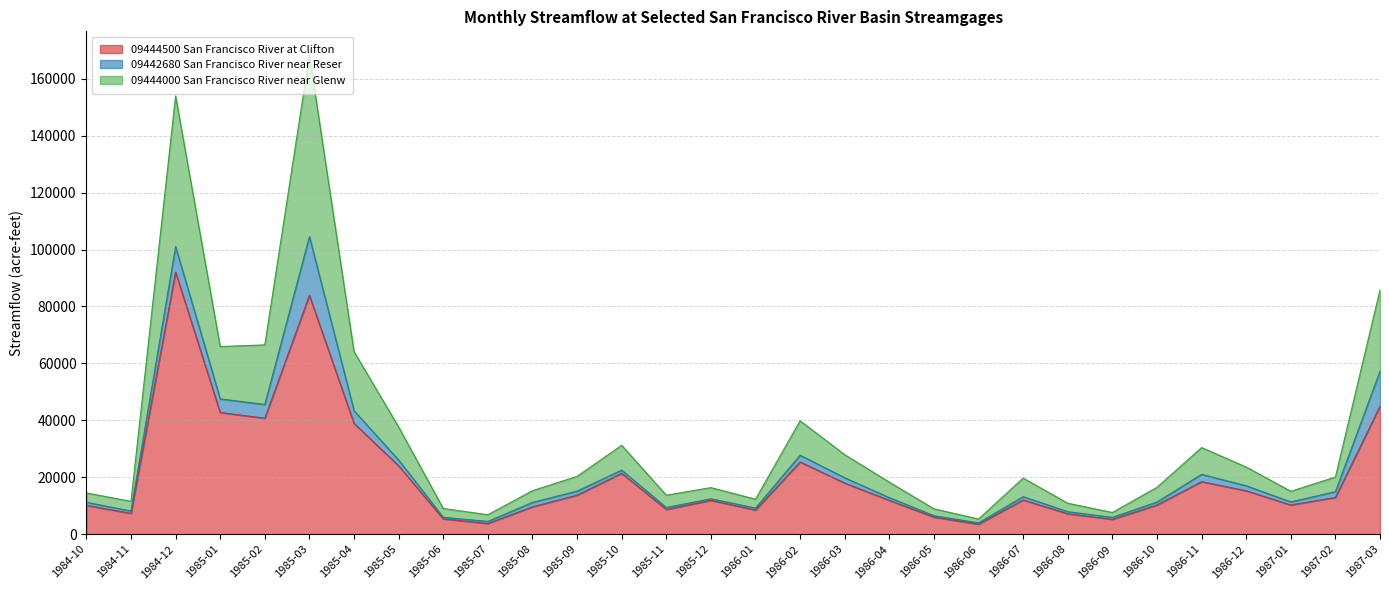

What is the minimum value for 09444500 San Francisco River at Clifton?

3540